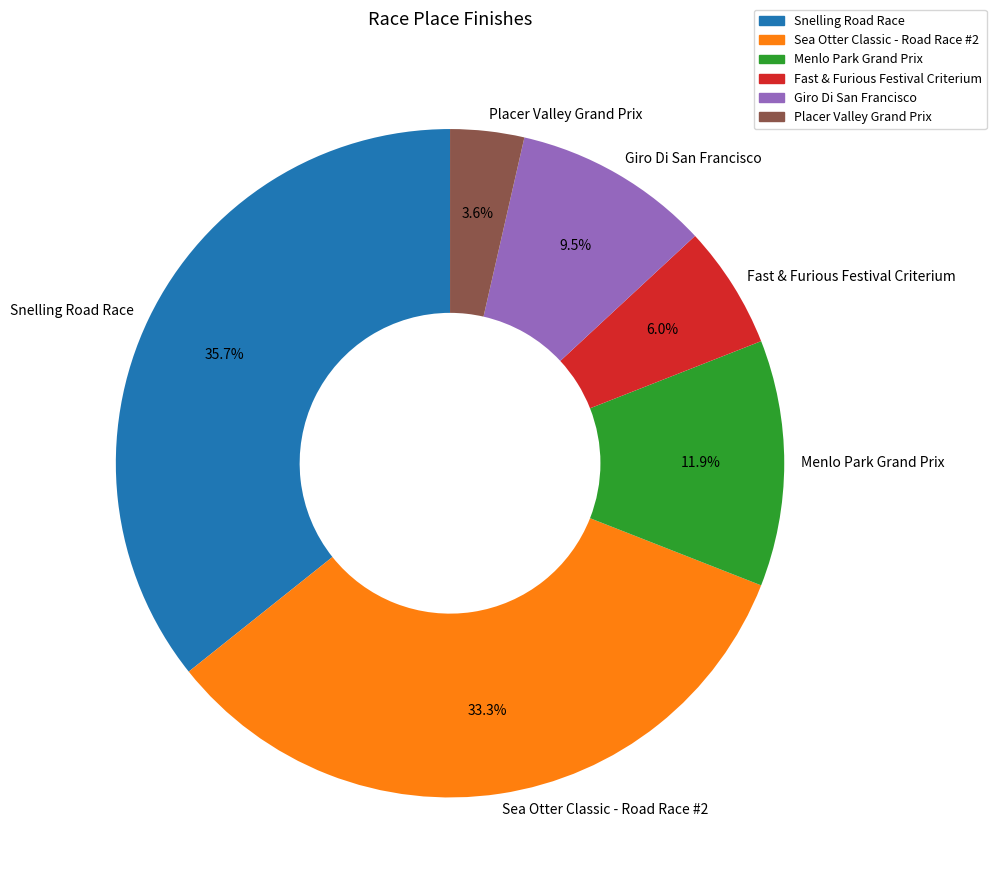

Does Fast & Furious Festival Criterium represent more than half of the total?

No